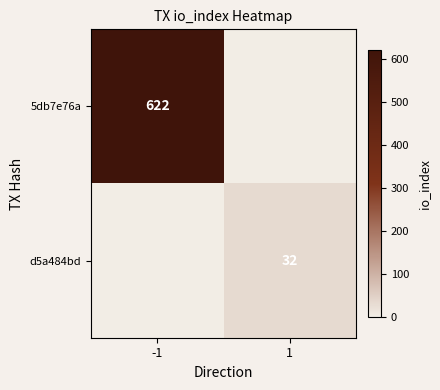

Is it true that d5a484bd equals 32 at 1?

True